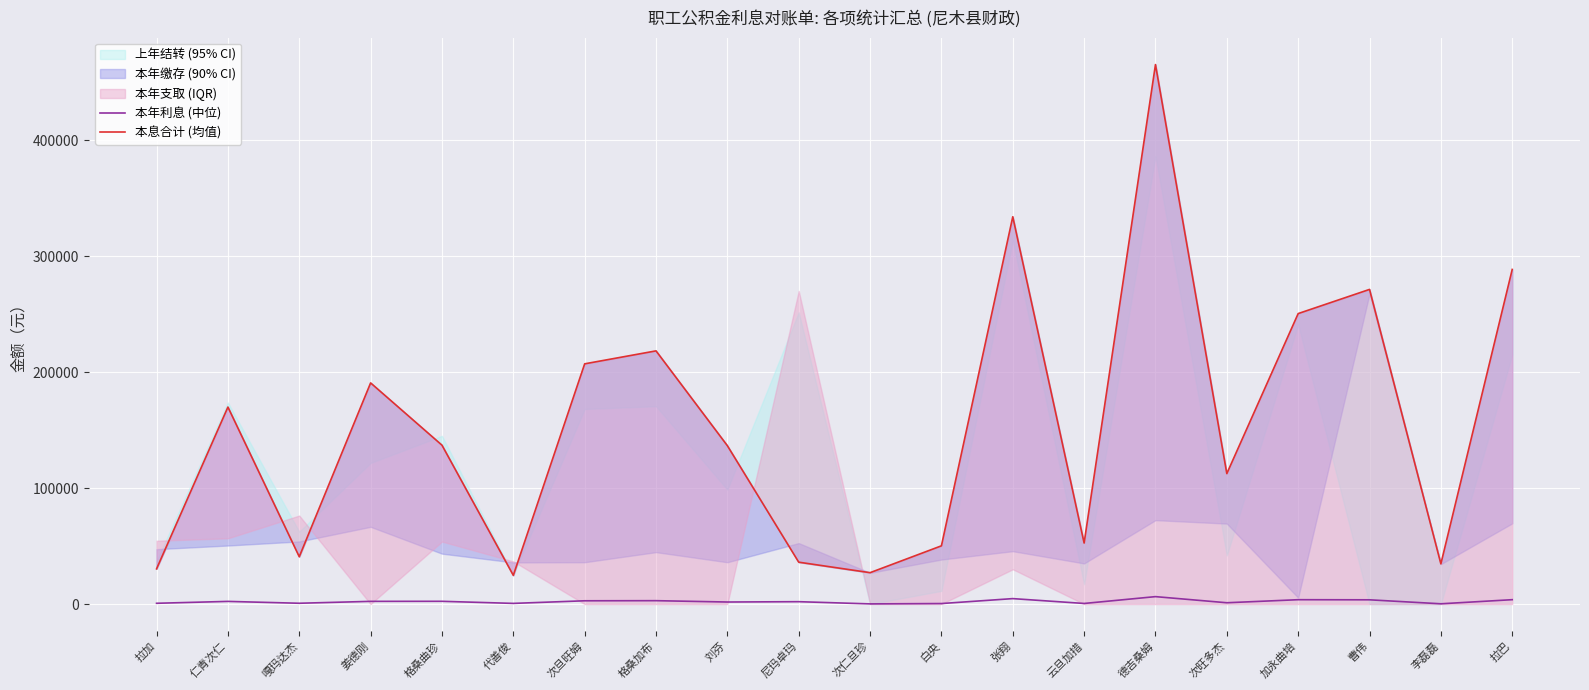

True or false: 本年利息 (中位) and 本息合计 (均值) cross at least once.

False